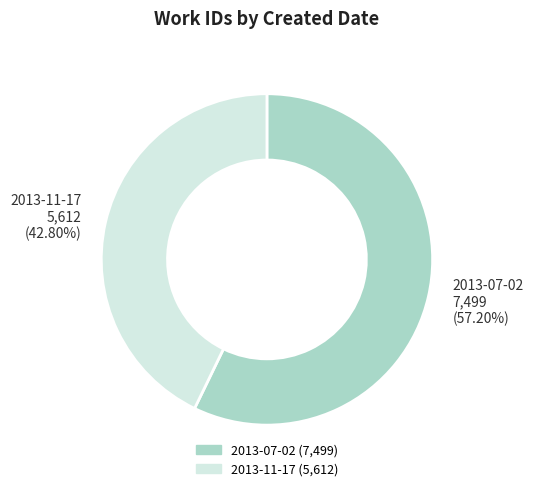

What is the total percentage of 2013-07-02 and 2013-11-17?

100.0%